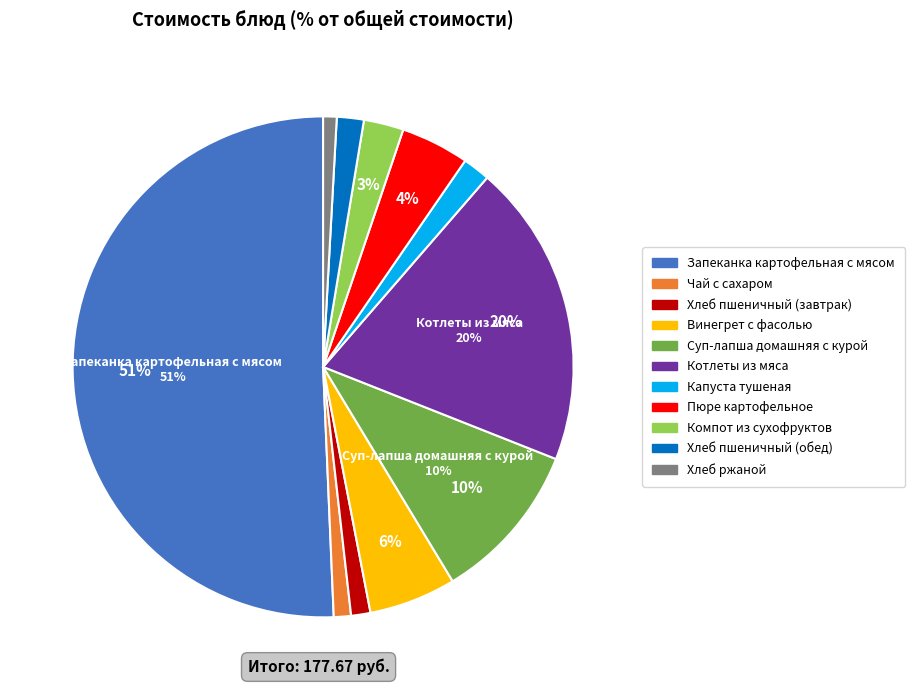

Which category has the biggest portion of the pie?

Запеканка картофельная с мясом